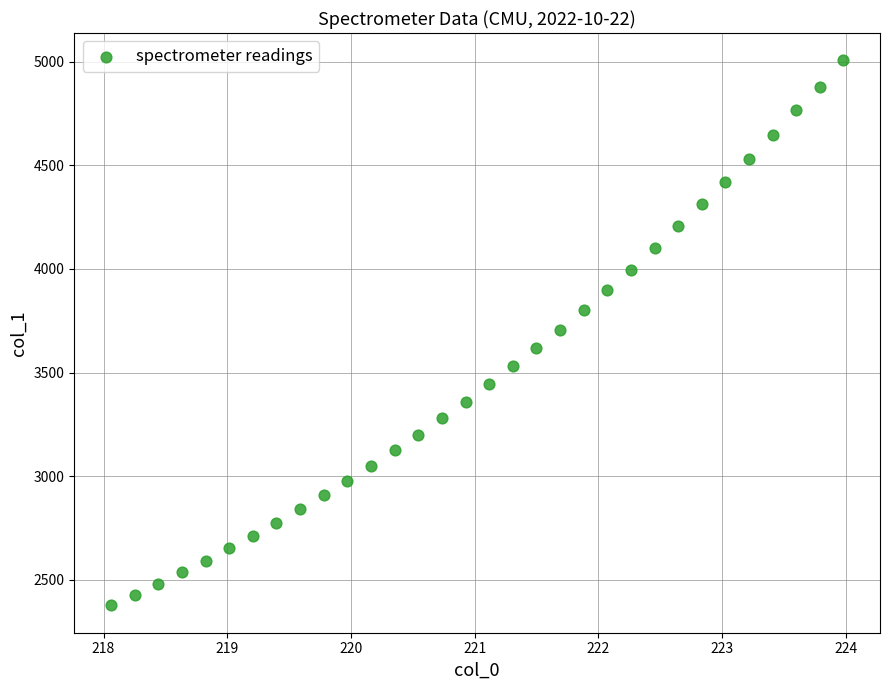

What is the range of X values (max minus min)?

5.9